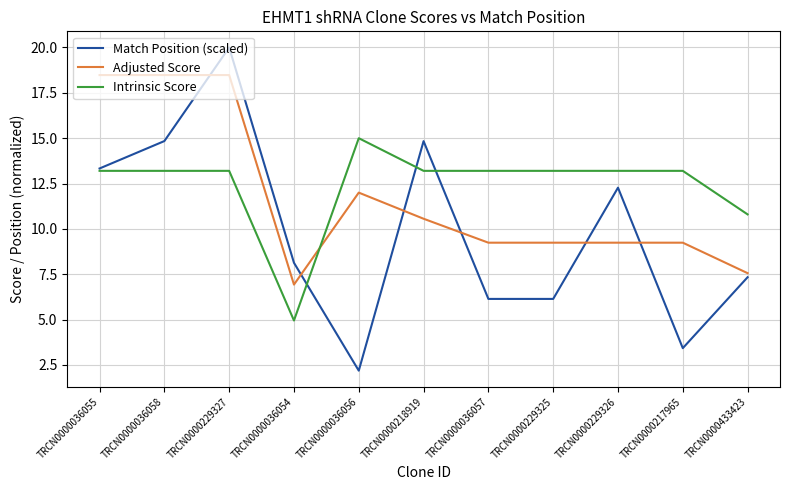

Which series has the widest spread of values?

Match Position (scaled)